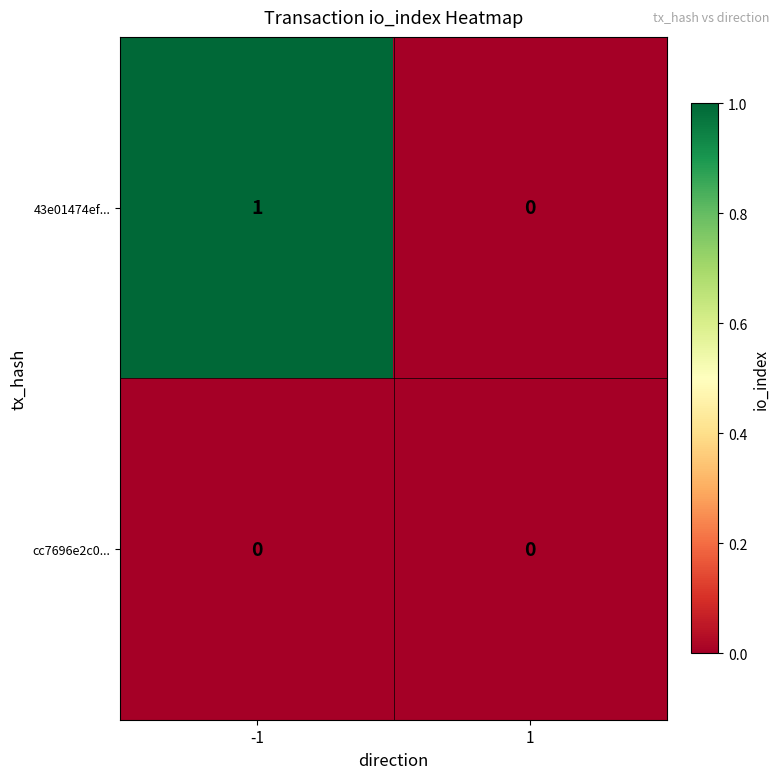

Between -1 and 1, which series saw the biggest shift?

43e01474ef...